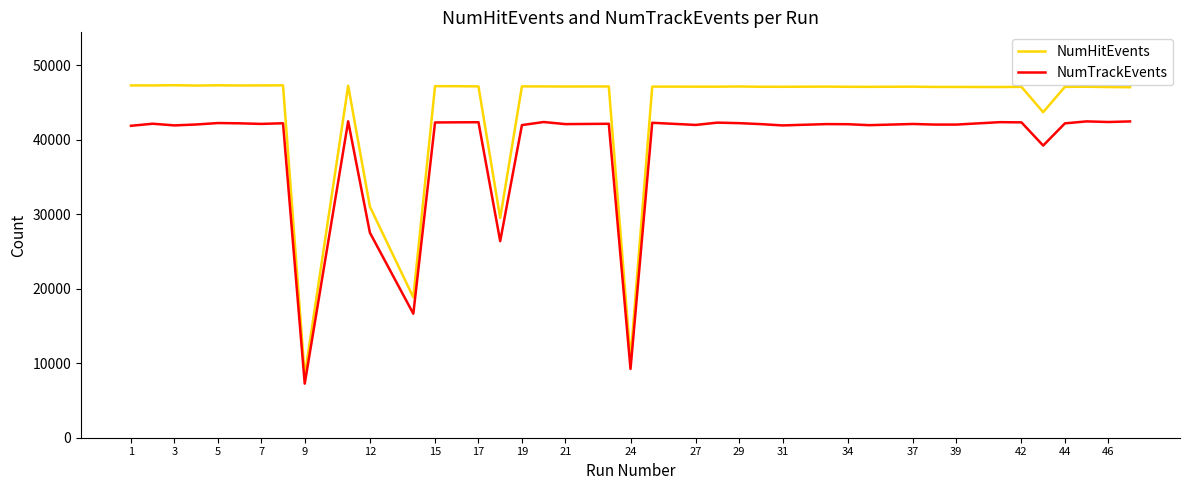

True or false: NumTrackEvents and NumHitEvents cross at least once.

False